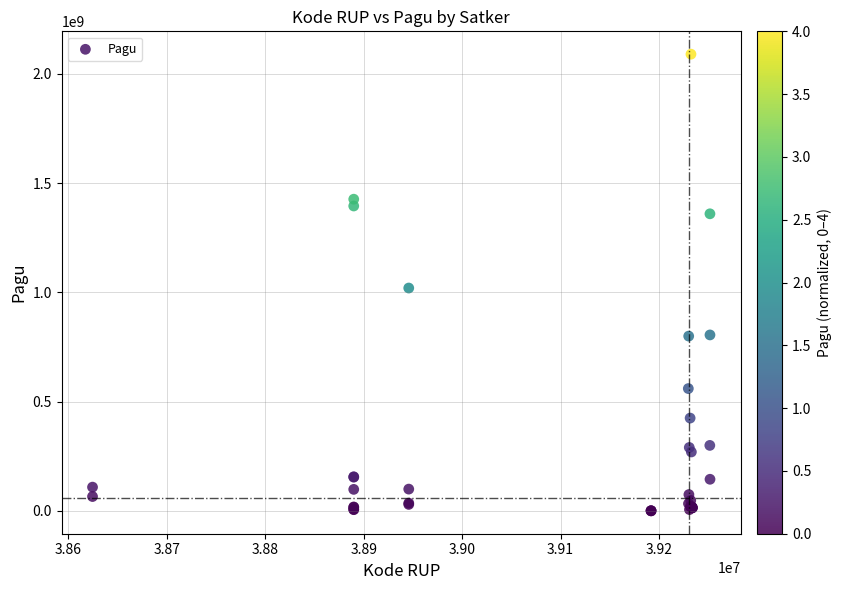

What Y value in the scatter plot is closest to 1045173875?

1020000000